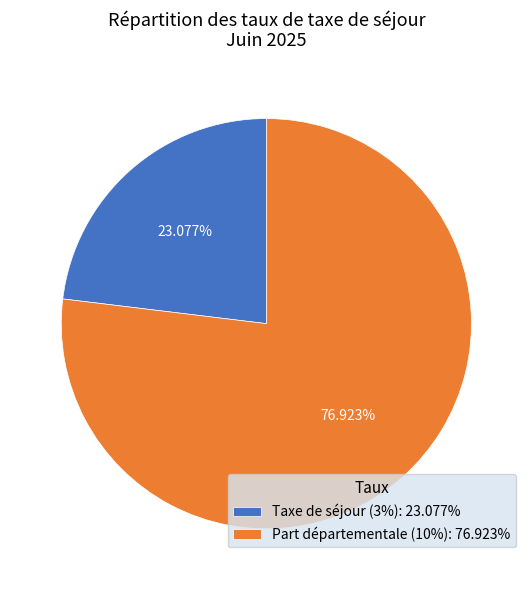

Is there any slice that represents more than half of the pie?

Yes